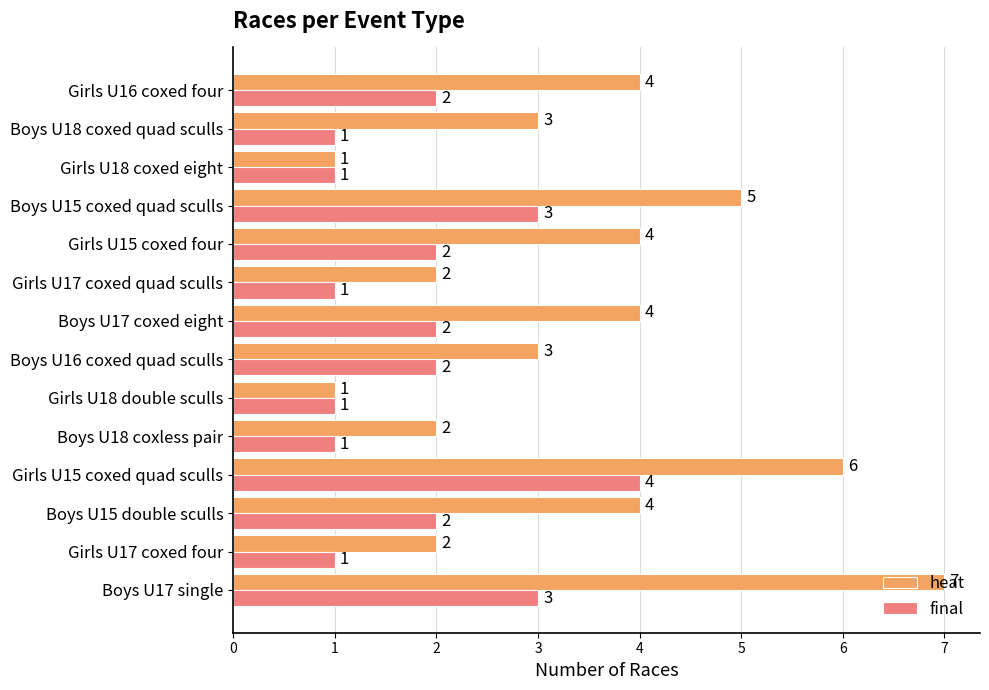

List the series in order of their overall mean, lowest first.

final, heat